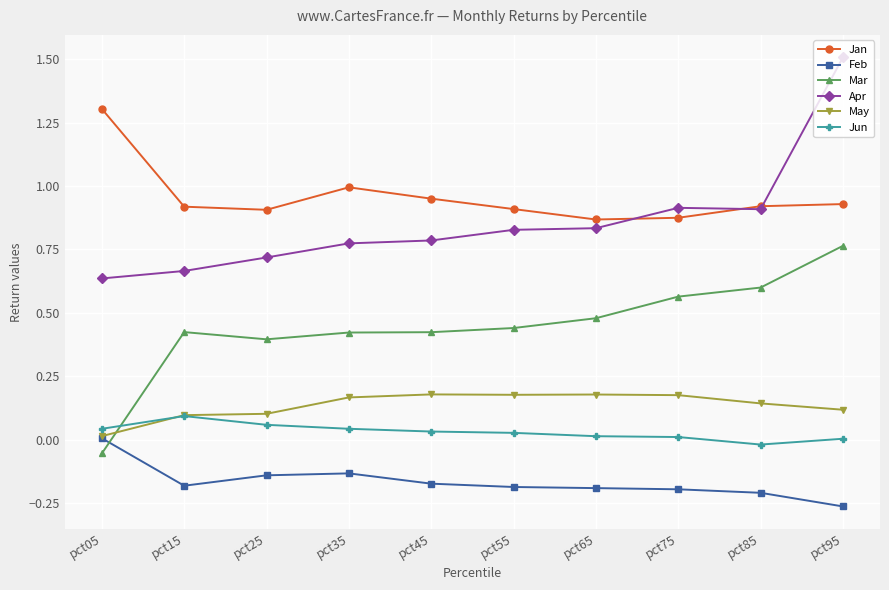

How many distinct data groups are displayed?

6